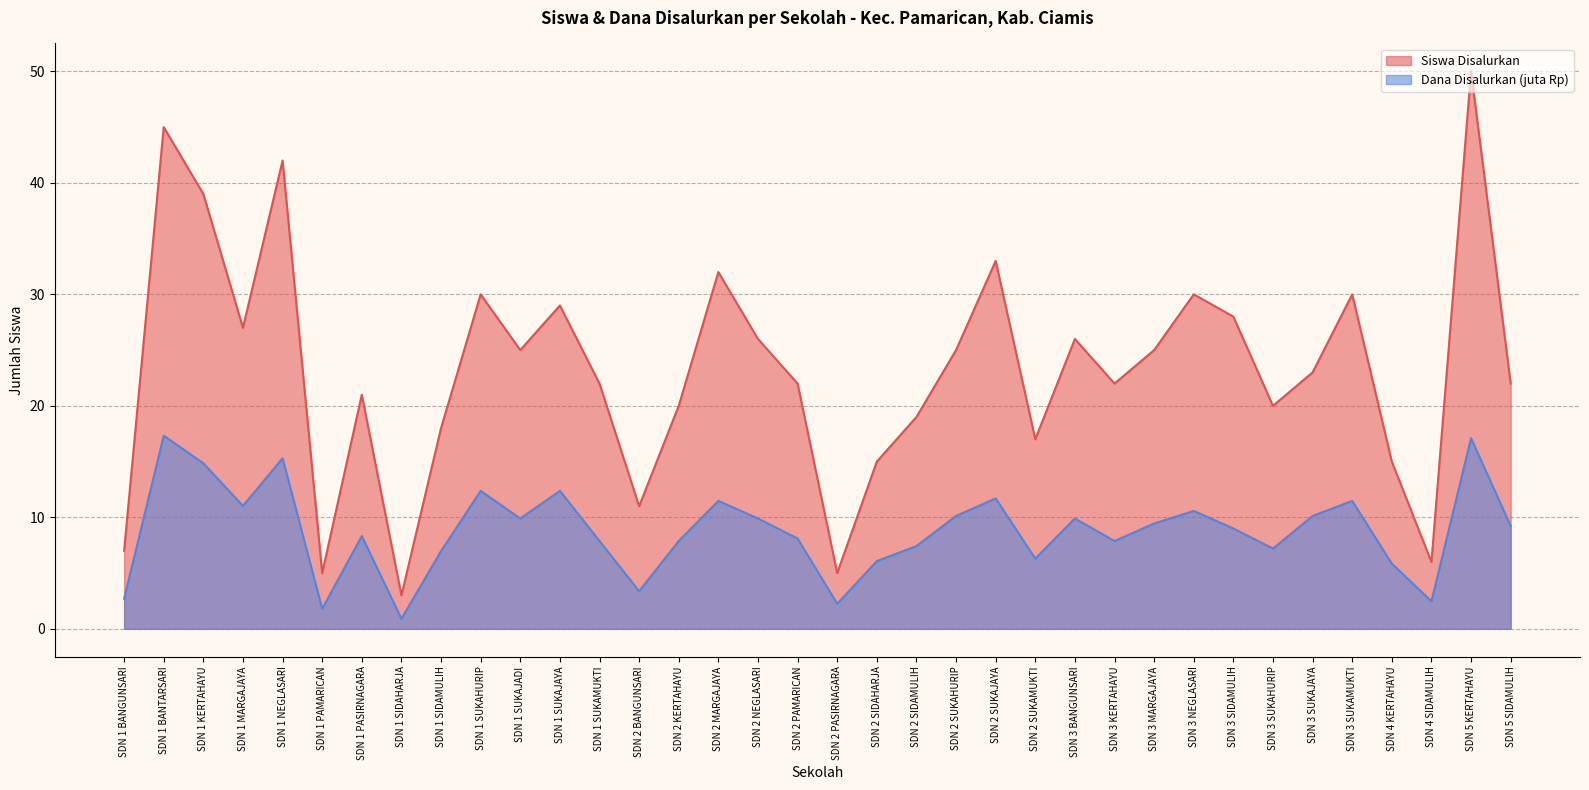

Which label corresponds to the largest value in the chart?

SDN 5 KERTAHAYU